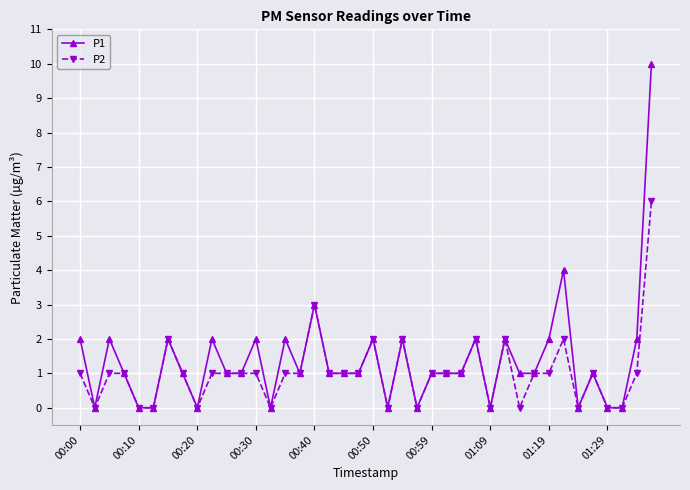

What is the greatest value displayed?

10